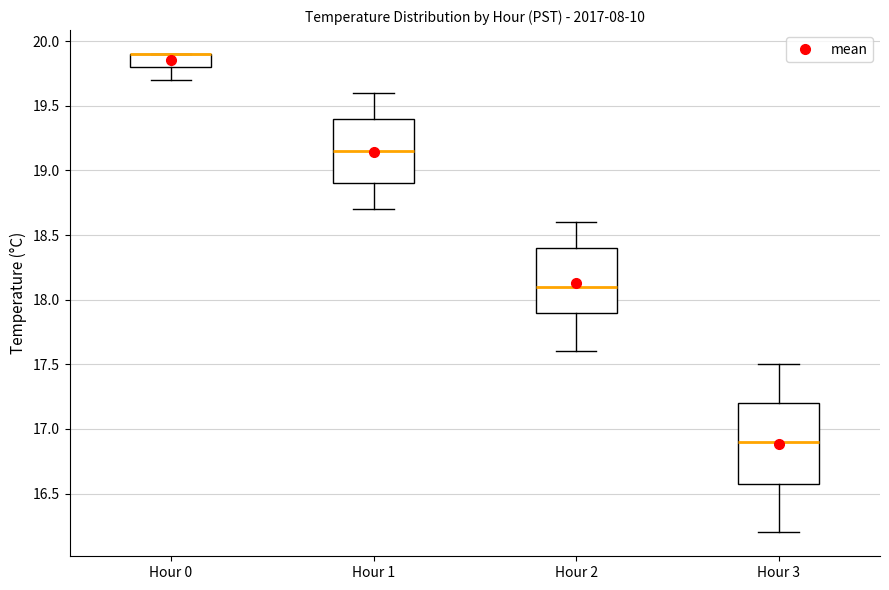

Where is the lower edge of the box for Hour 0 on the y-axis? The values are not printed on the chart, so give them approximately, as read against the axis.

19.80